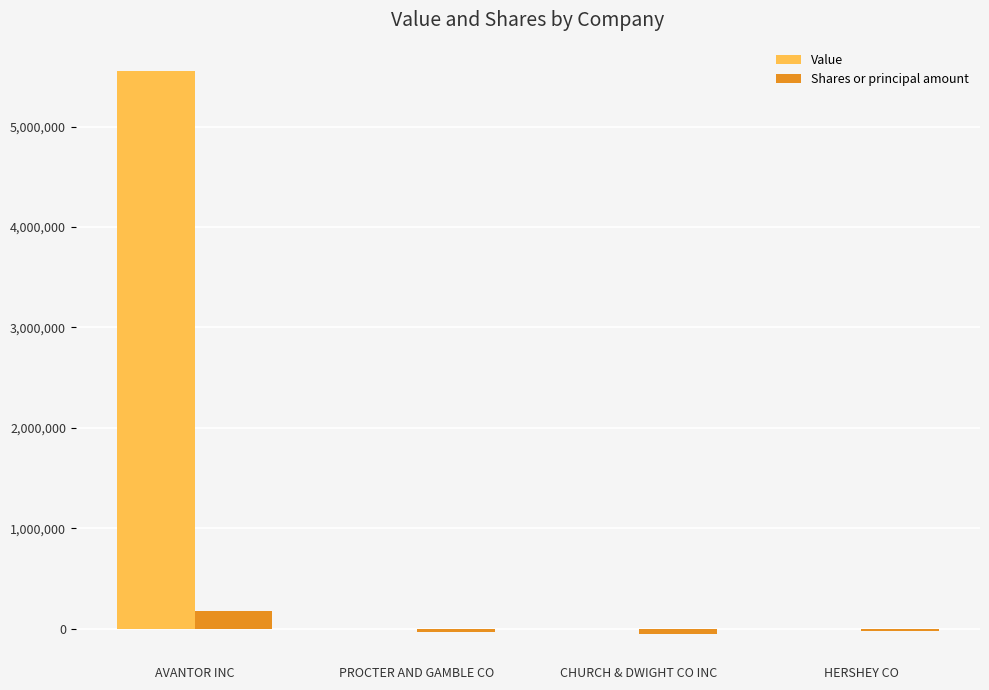

How many groups of bars are there?

4